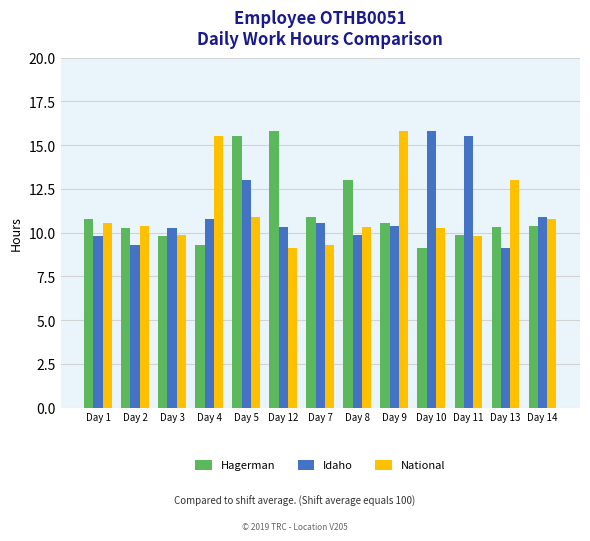

What is the approximate value of National at Day 4?

15.6